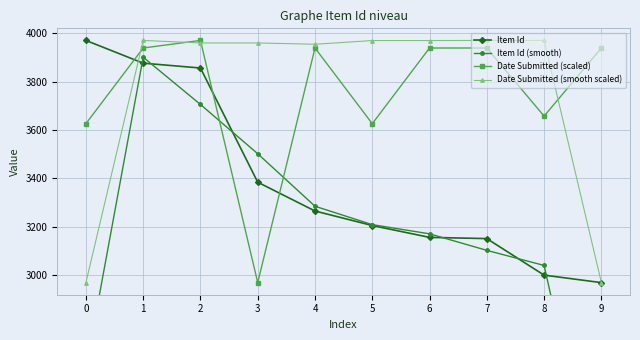

The value of Date Submitted (smooth scaled) at 6 is 2661.1. True or false?

False